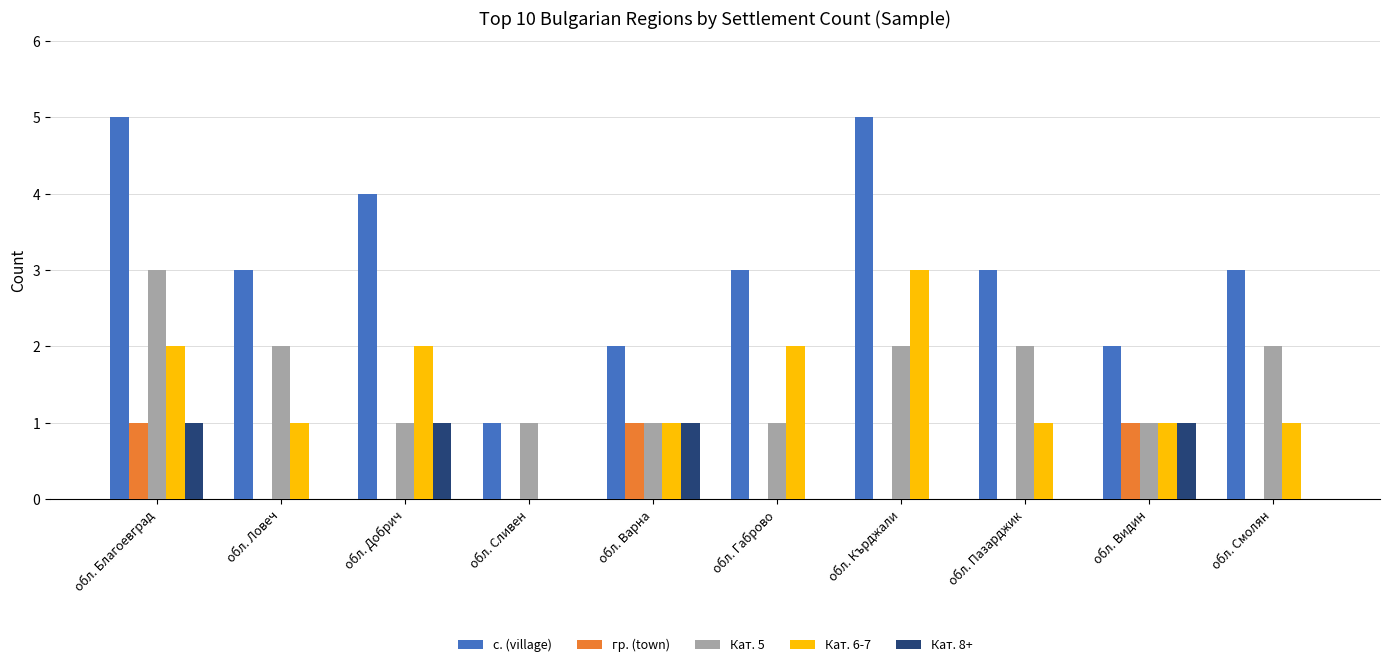

What is the highest value of the Кат. 6-7 series?

3